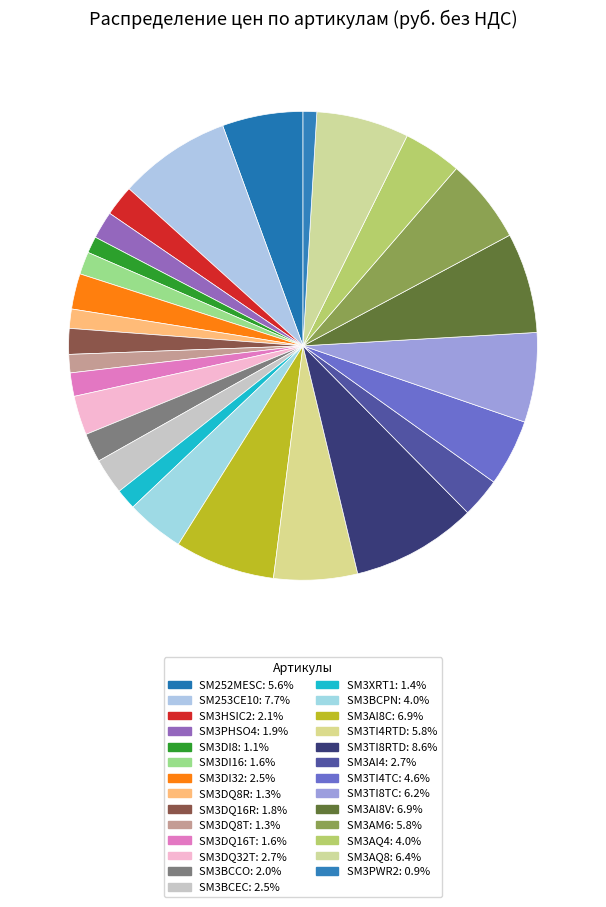

What percentage is the SM3TI4TC slice, to the nearest percent?

5%